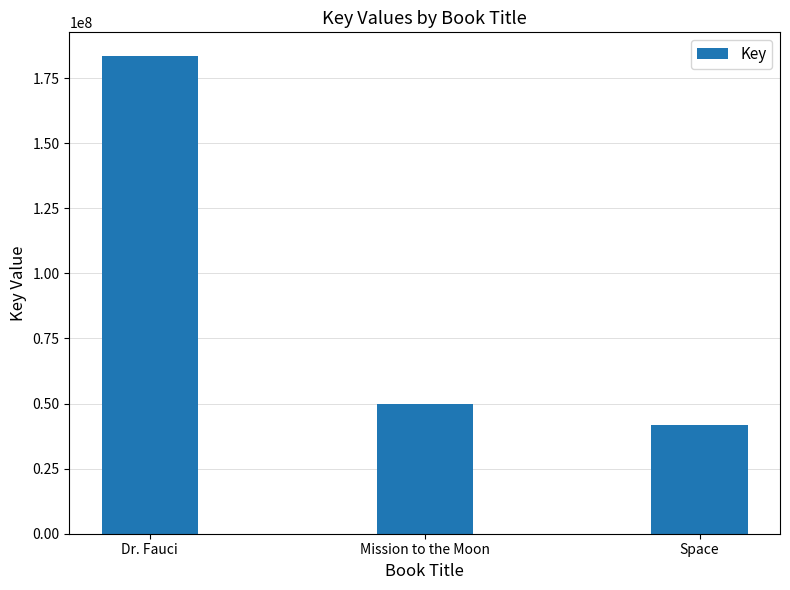

Approximately how many times larger is the value at Mission to the Moon compared to Space?

1.2